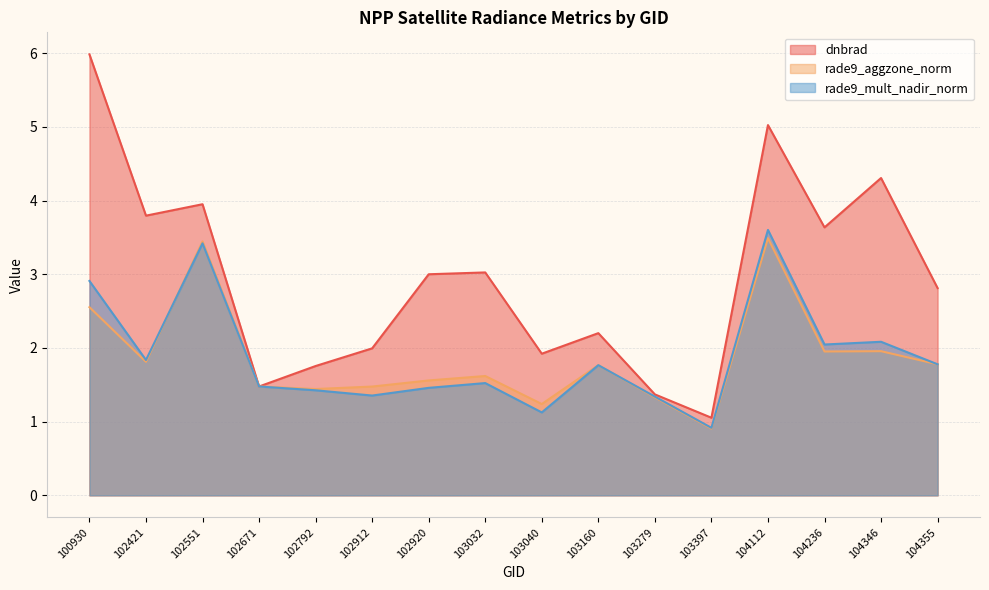

What is the value of the rade9_mult_nadir_norm point at the 10th from the left?

1.8